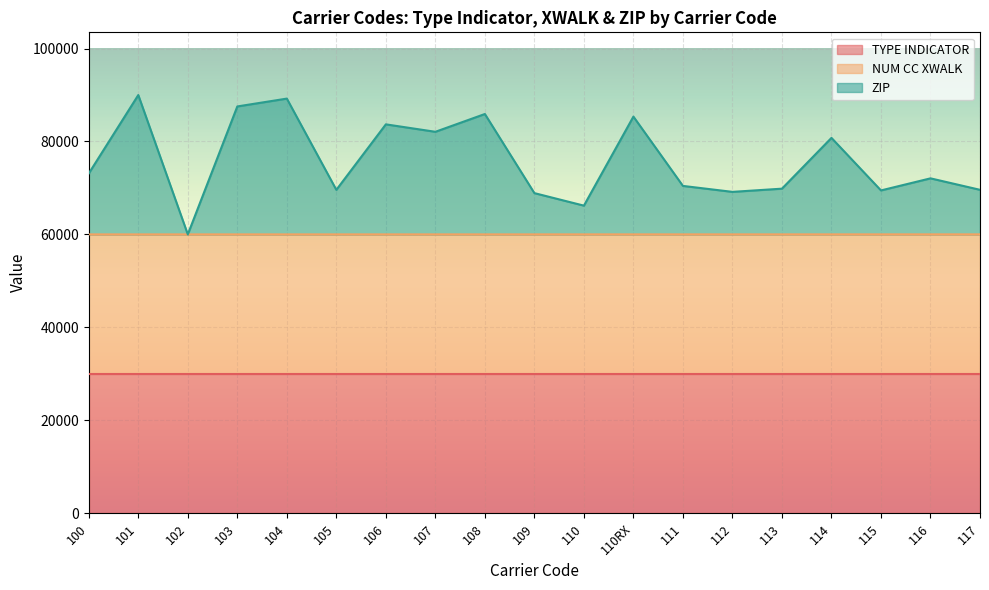

True or false: ZIP and NUM CC XWALK cross at least once.

False